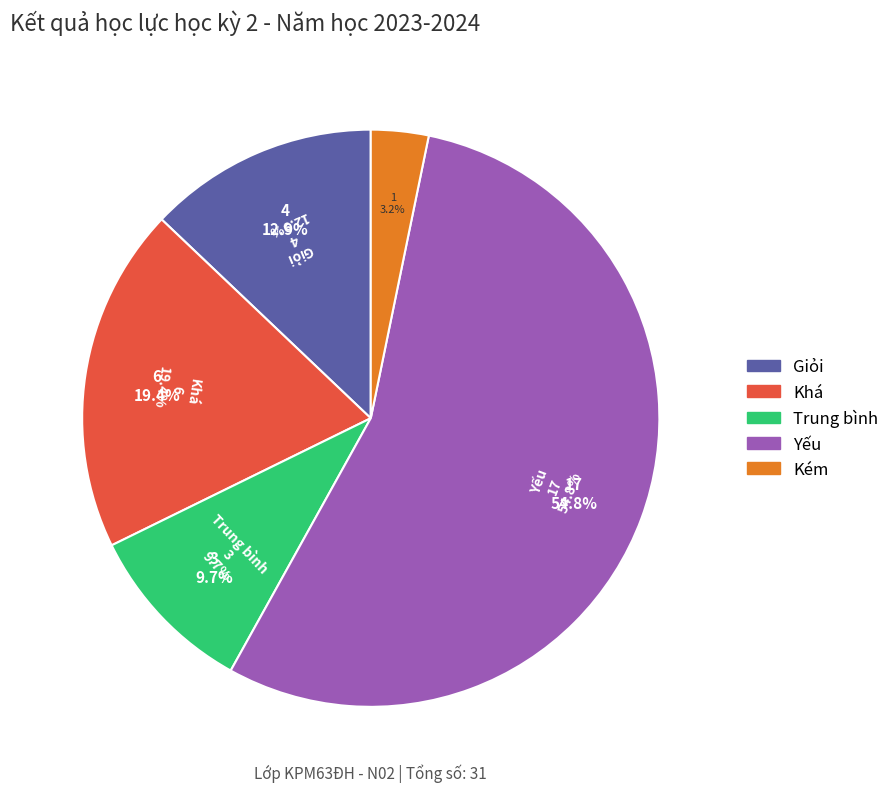

Combined, do Giỏi and Trung bình account for over 50%?

No